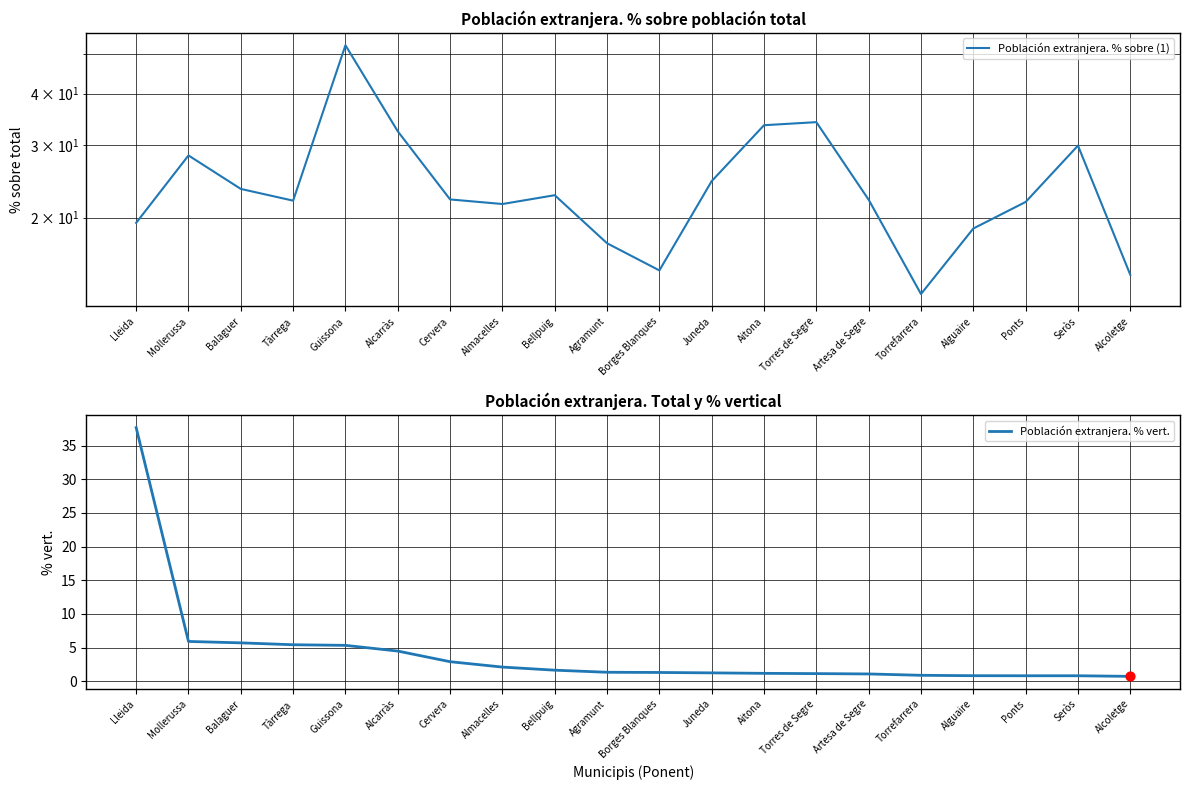

At which category is the sum across all series the highest?

Guissona